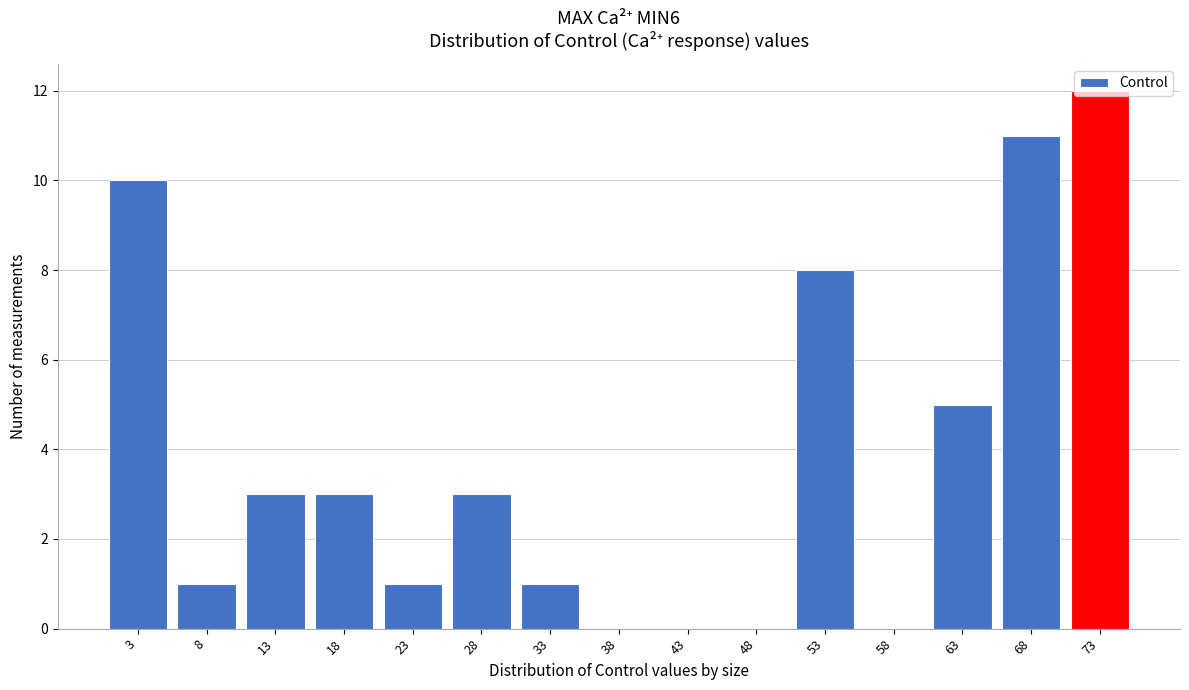

What is the maximum value shown in the chart?

12